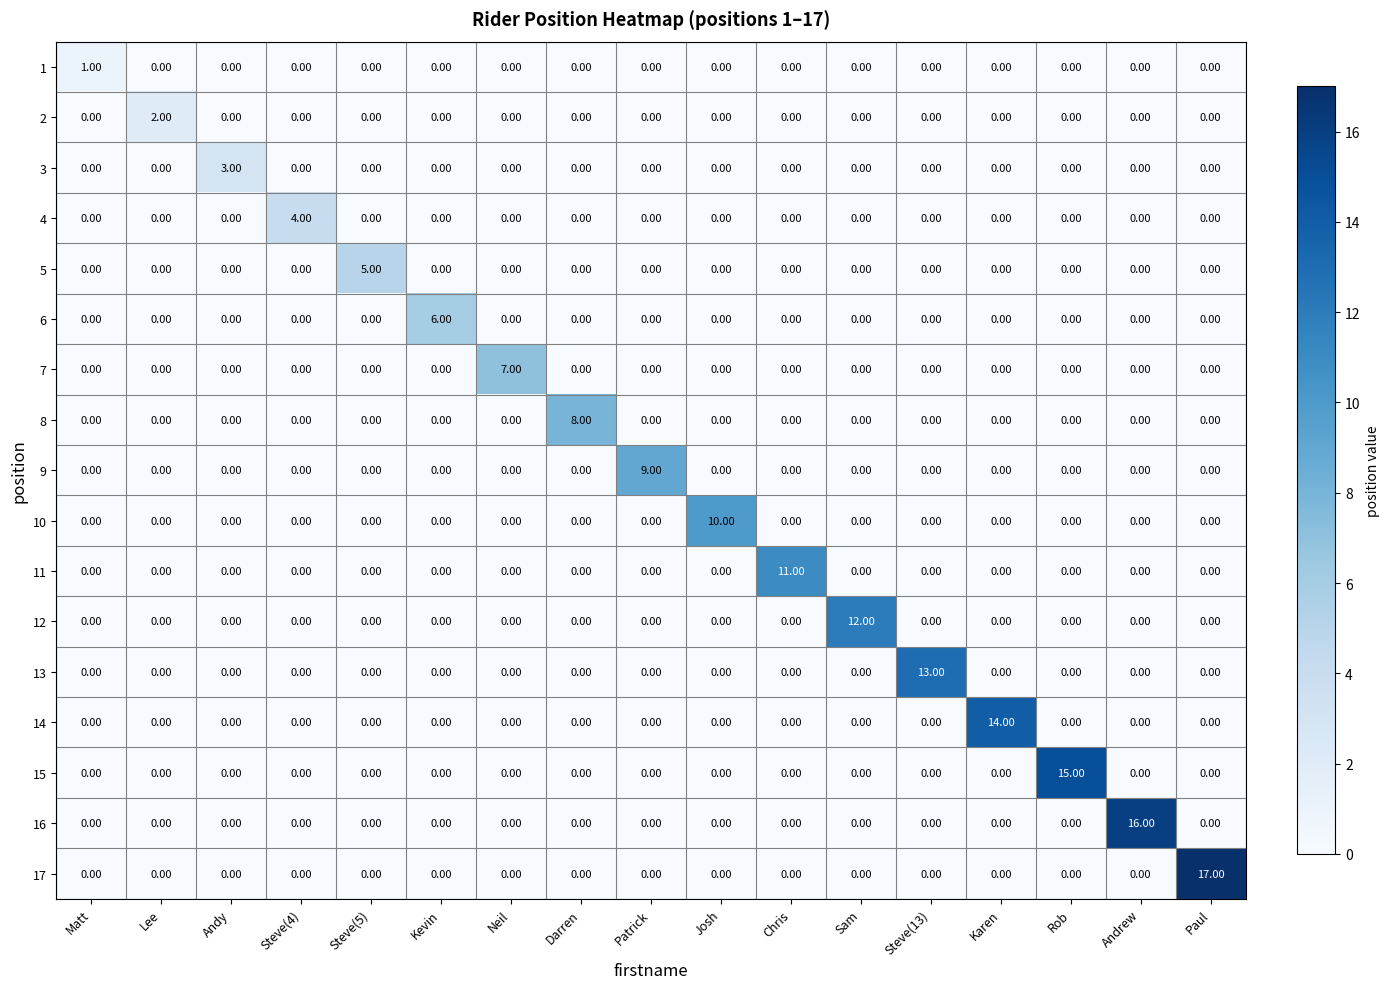

At which category is the sum across all series the highest?

Paul